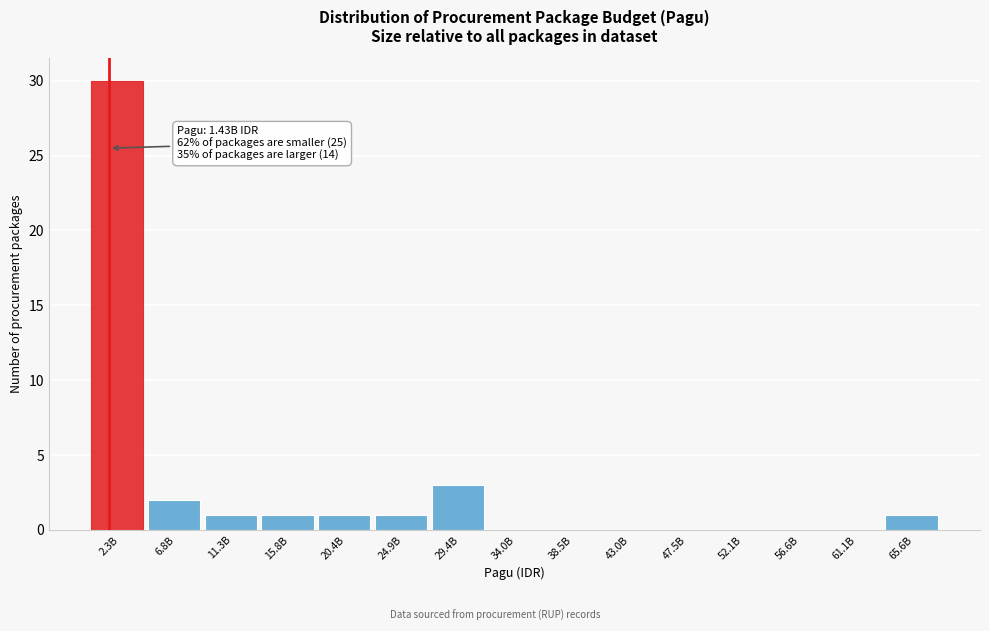

Reading left to right, transcribe all the data shown in this chart.

2.3B=30	6.8B=2	11.3B=1	15.8B=1	20.4B=1	24.9B=1	29.4B=3	34.0B=0	38.5B=0	43.0B=0	47.5B=0	52.1B=0	56.6B=0	61.1B=0	65.6B=1